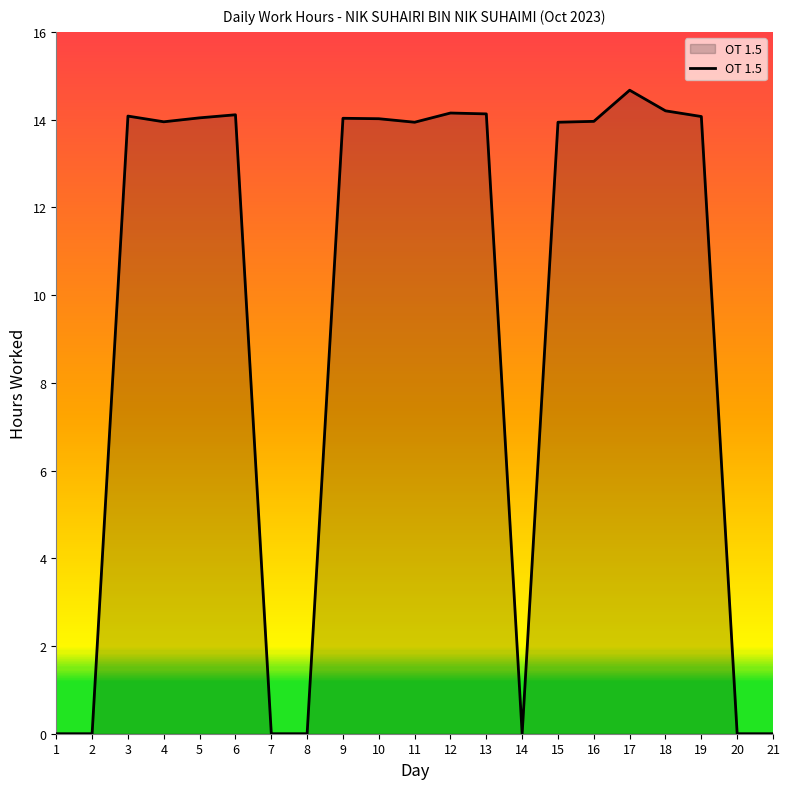

At which label does the data first exceed 13?

3